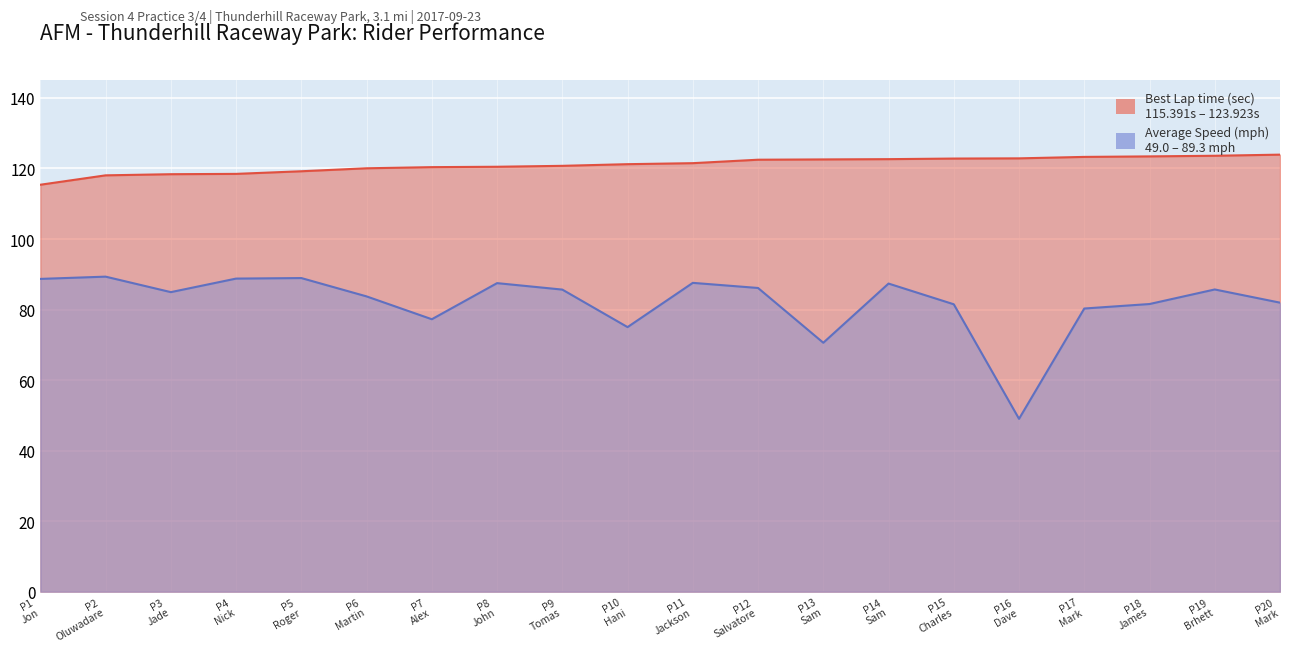

How many lines are shown in the chart?

2